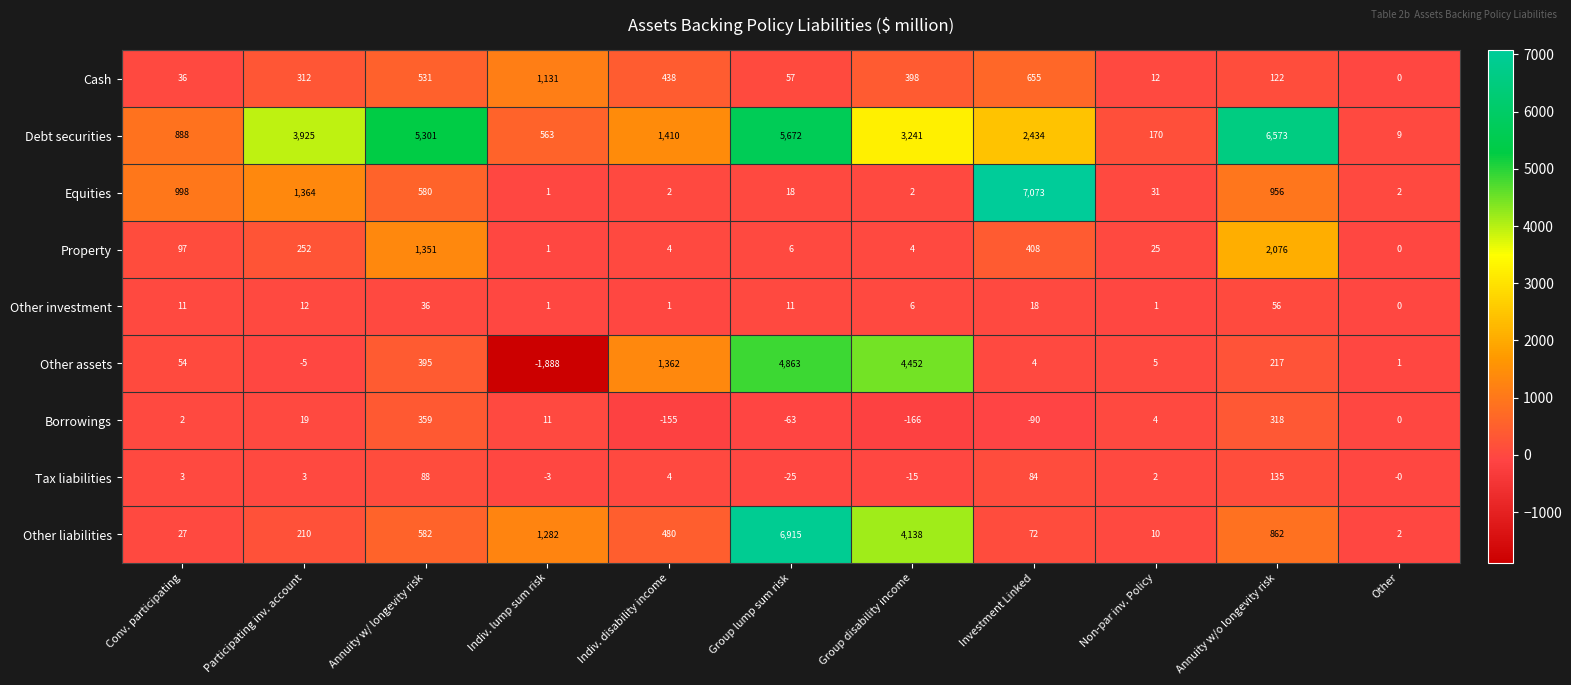

What is the difference between the highest and lowest values at Annuity w/o longevity risk?

6517